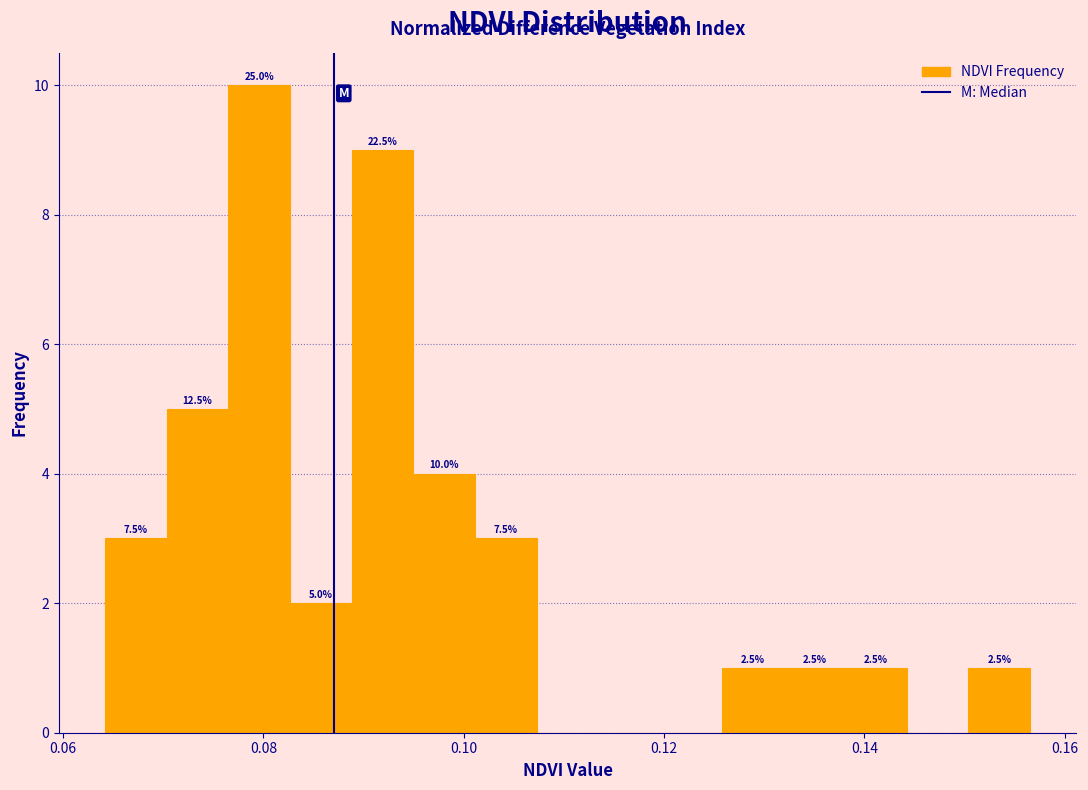

Read against the x-axis, roughly where is the centre of the tallest bar?

0.080